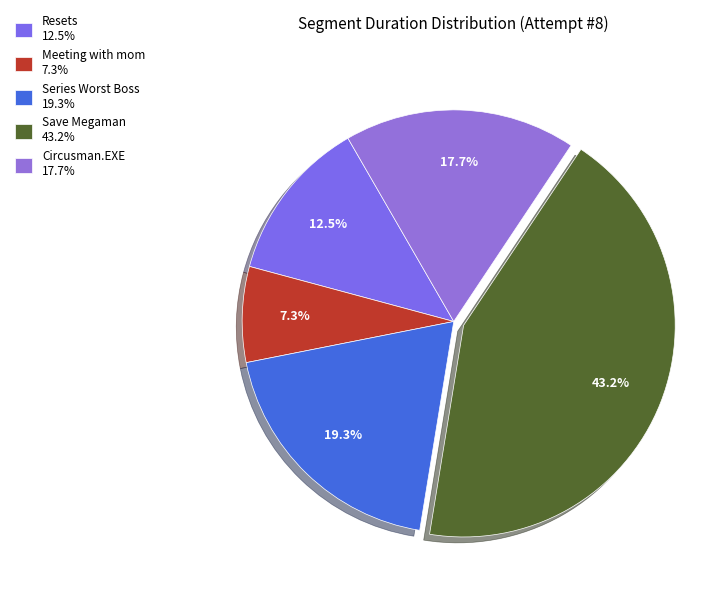

How many segments does this pie chart have?

5